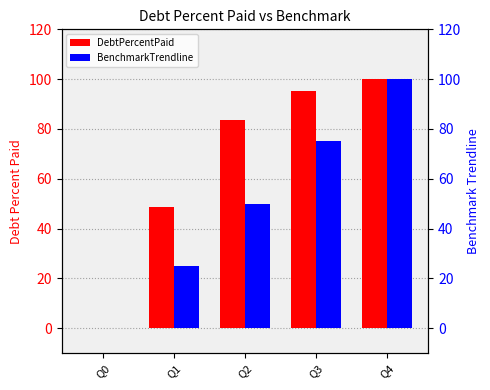

Rank the series at Q4 from highest to lowest value.

DebtPercentPaid, BenchmarkTrendline